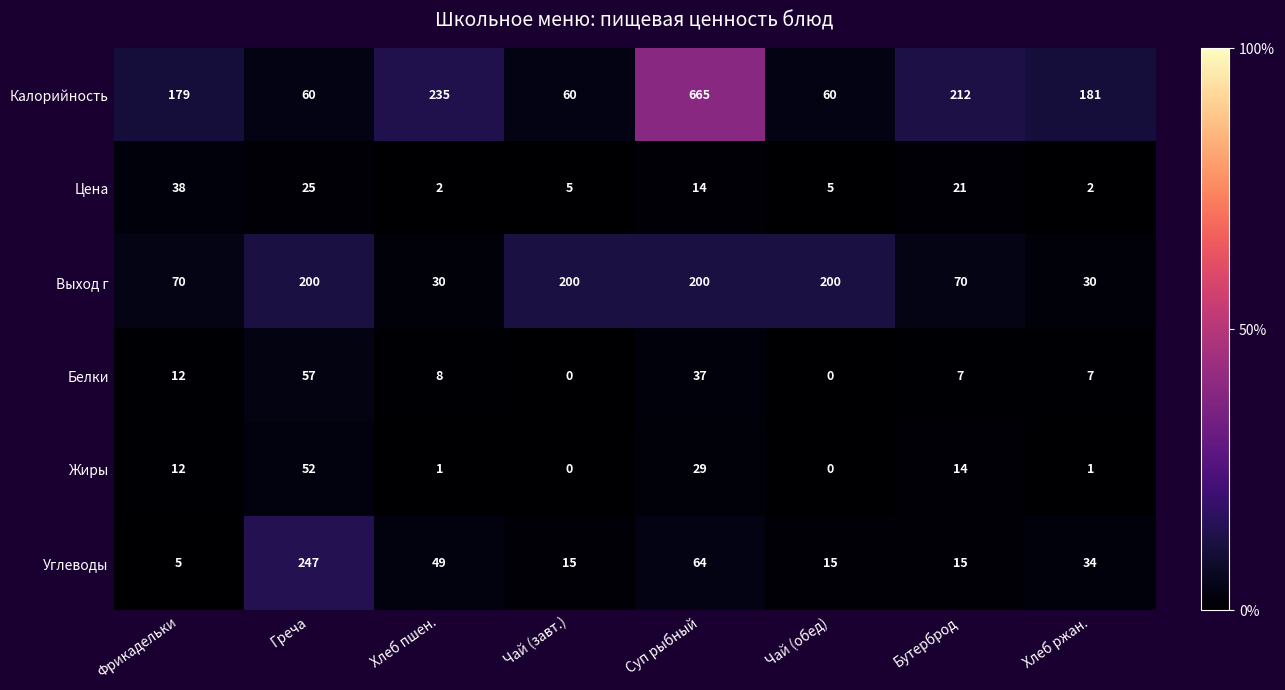

What is the spread (max minus min) of values at Греча?

222